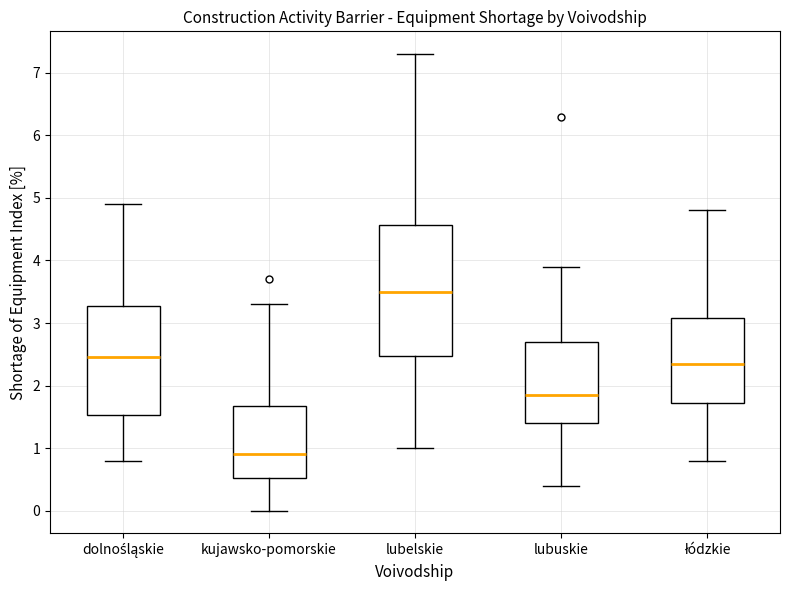

Where is the upper edge of the box for dolnośląskie on the y-axis? The values are not printed on the chart, so give them approximately, as read against the axis.

3.3